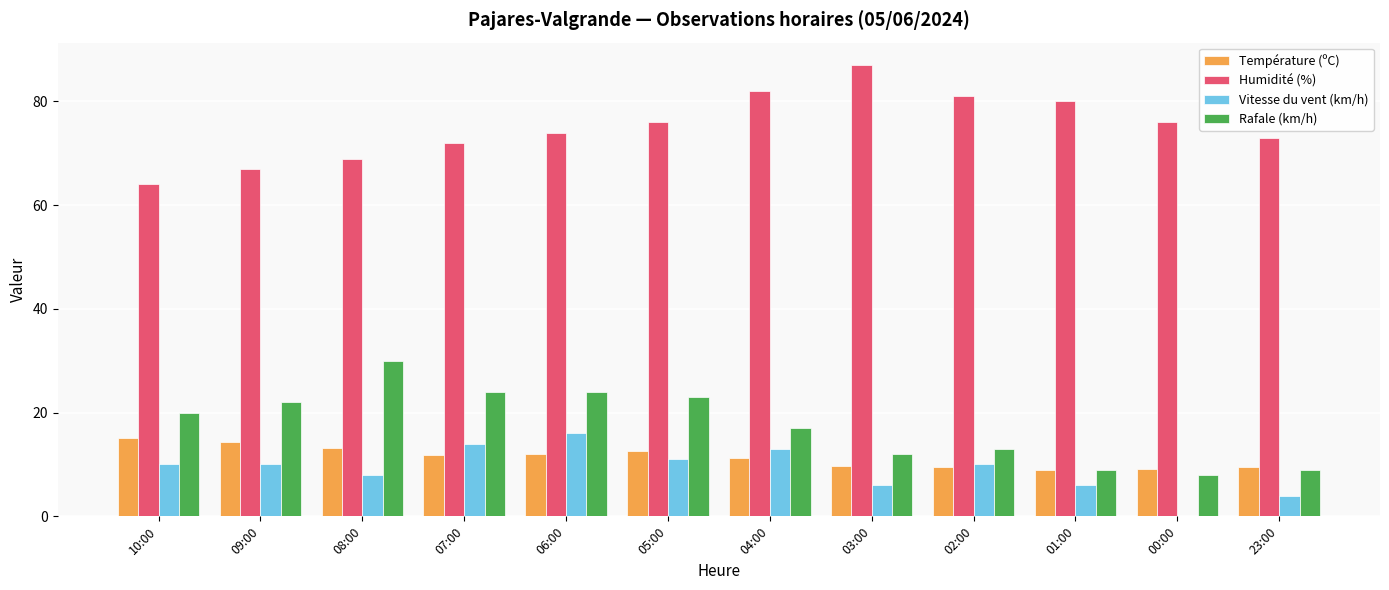

Which category has the highest value in the Rafale (km/h) series?

08:00